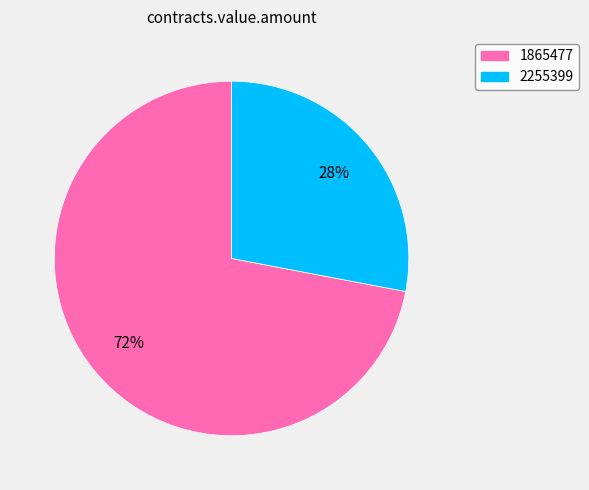

Count the number of slices in the pie.

2